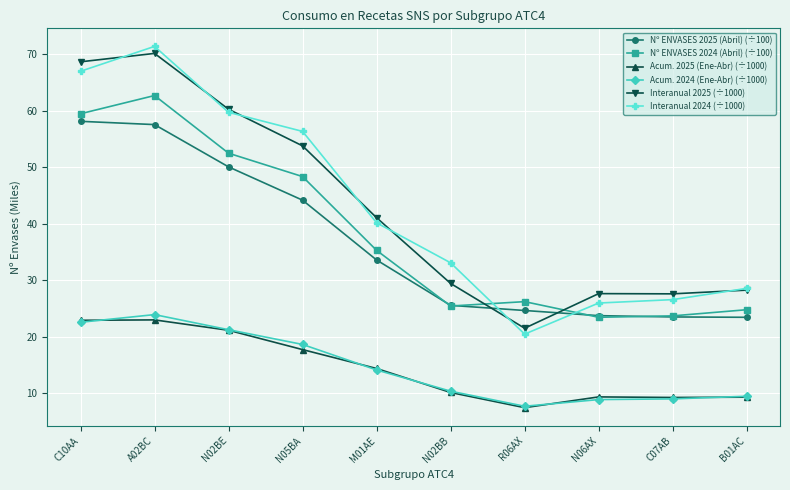

Which series has the largest range (max minus min)?

Interanual 2024 (÷1000)